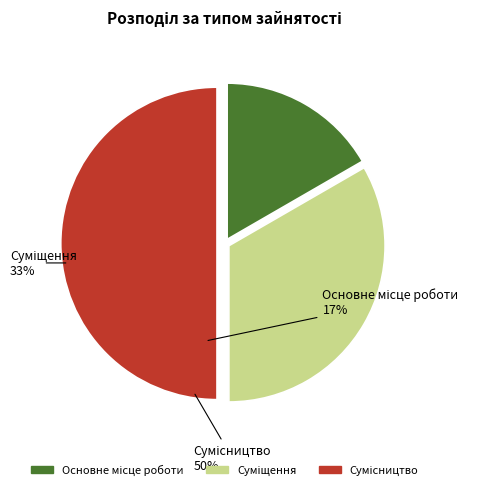

Do Суміщення and Сумісництво together represent more than half of the pie?

Yes